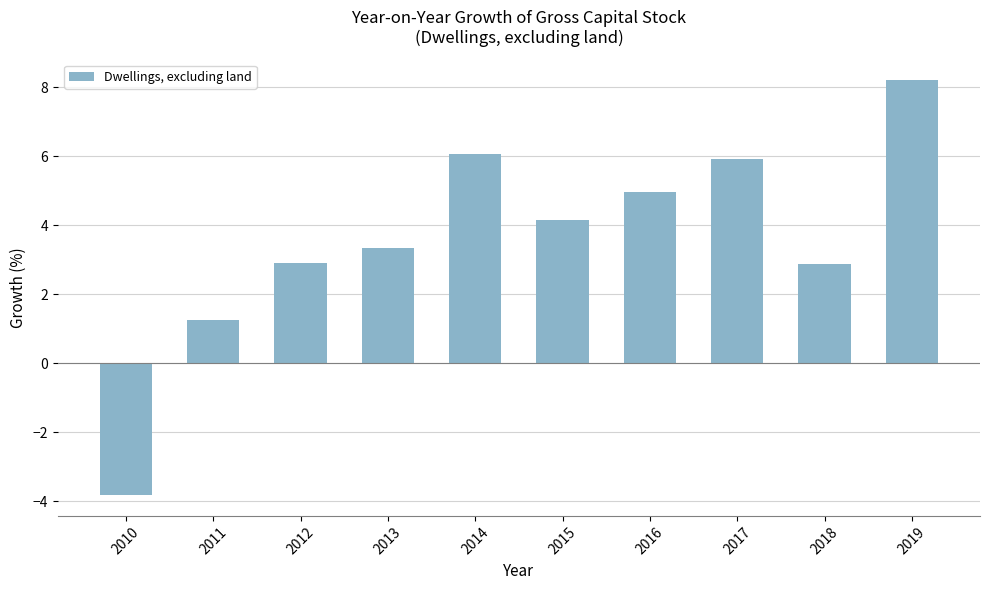

What is the value of the 4th bar from the left?

3.3